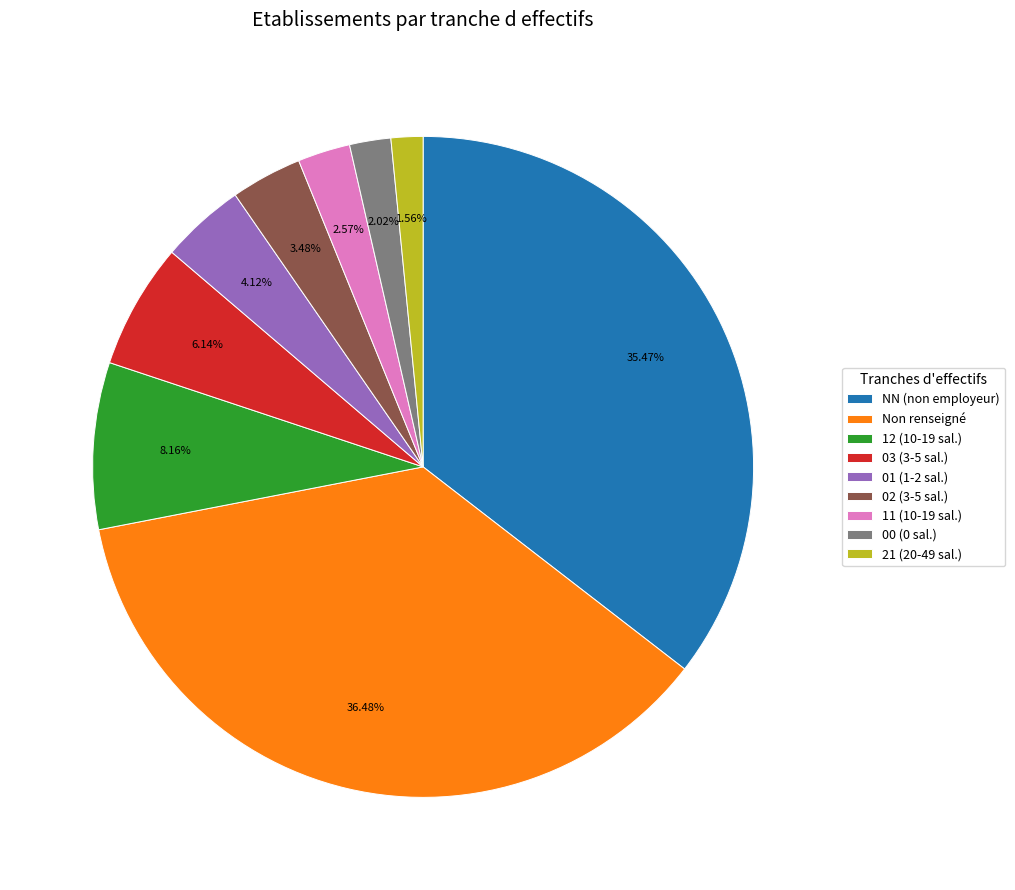

How many segments does this pie chart have?

9